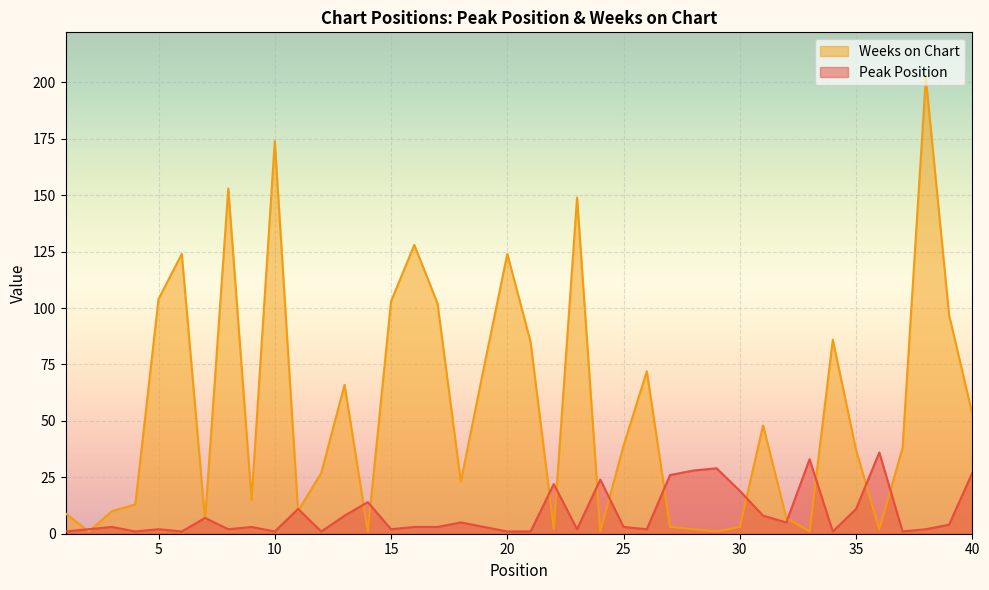

What is the total value across all series at 26?

74